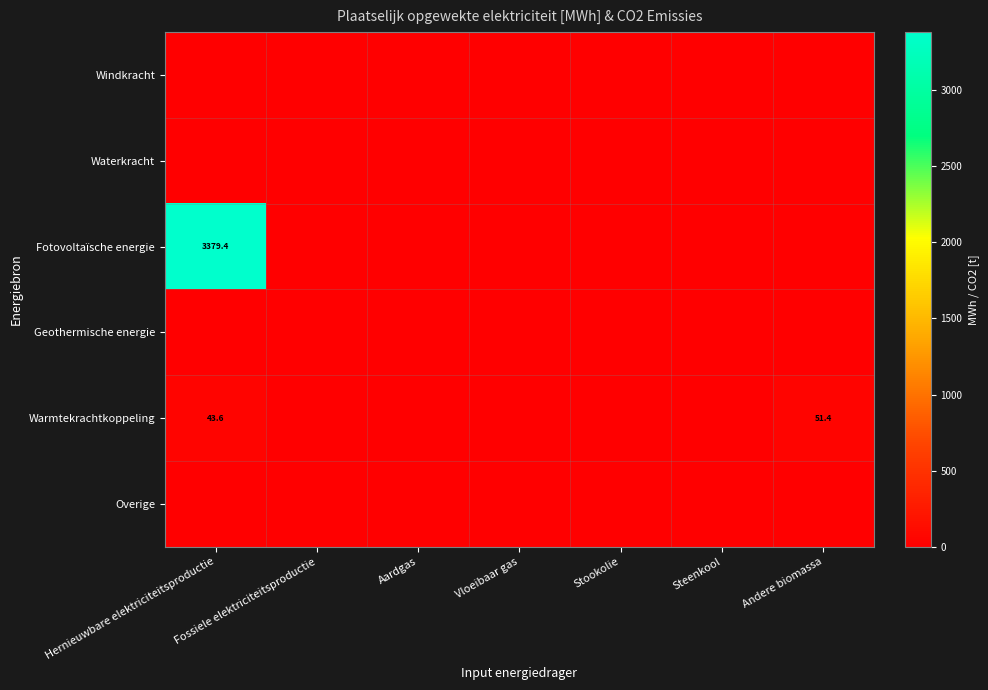

List the series in order of their peak value, highest first.

Fotovoltaïsche energie, Warmtekrachtkoppeling, Windkracht, Waterkracht, Geothermische energie, Overige